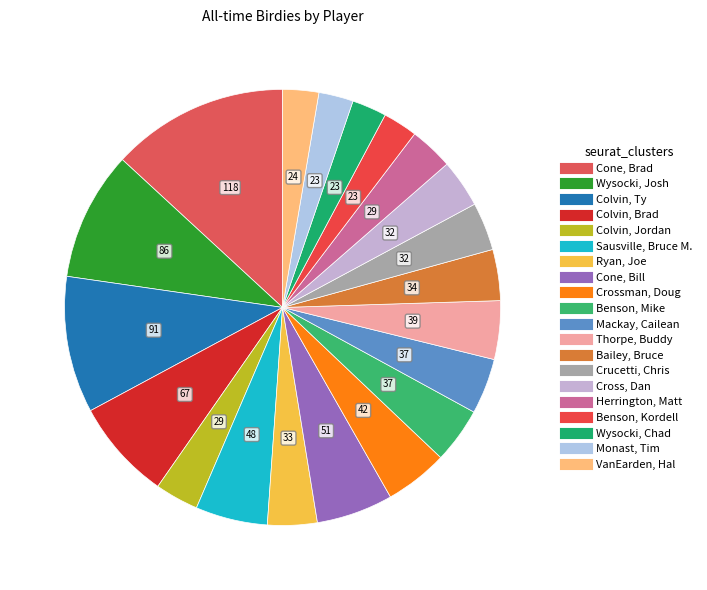

True or false: VanEarden, Hal accounts for 3% of the total.

True